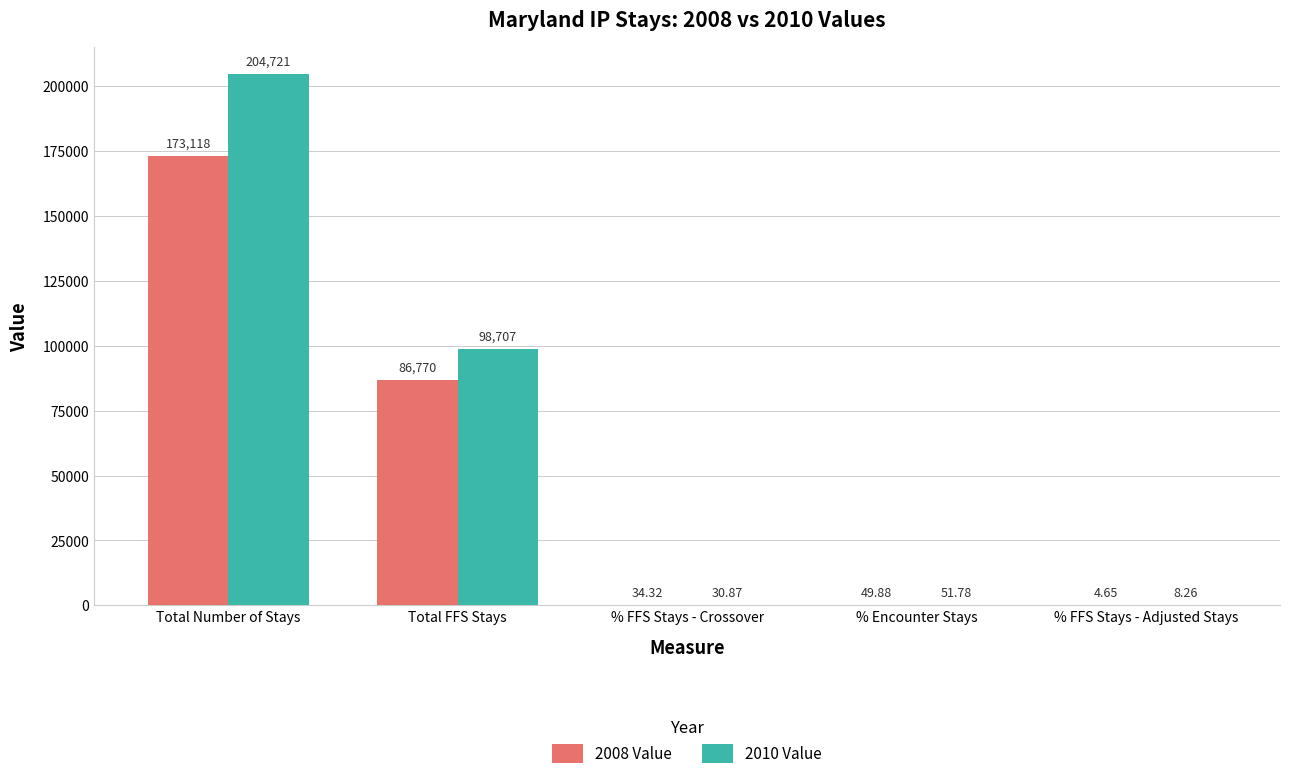

At which category does the chart reach its peak across all series?

Total Number of Stays